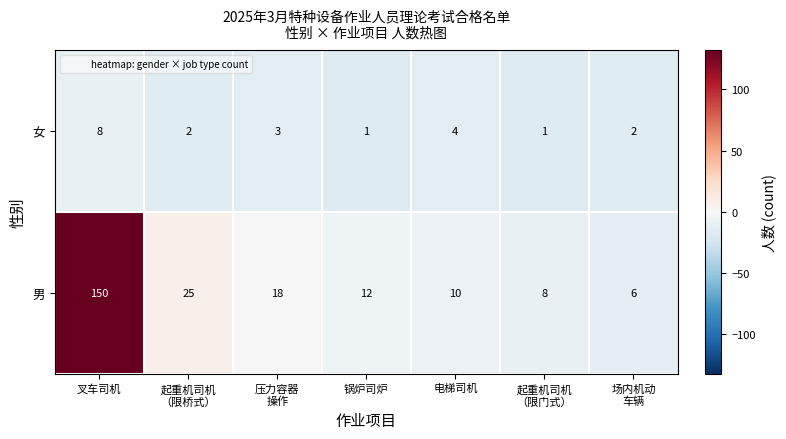

Count the number of data series in this chart.

2